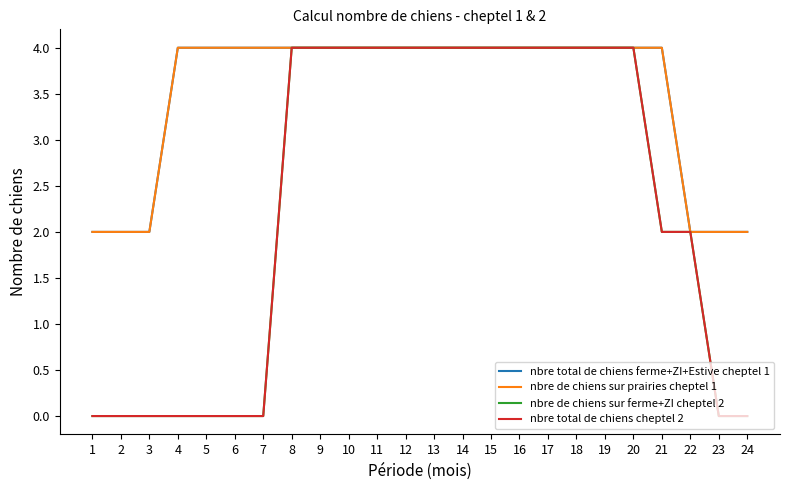

How many lines are shown in the chart?

4